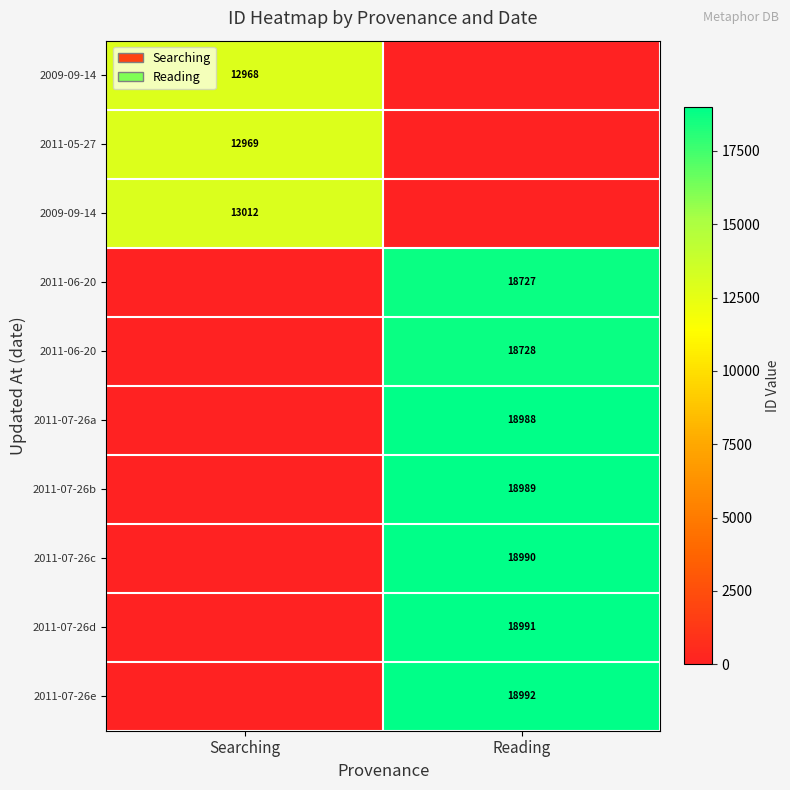

What is the spread (max minus min) of values at Reading?

18992